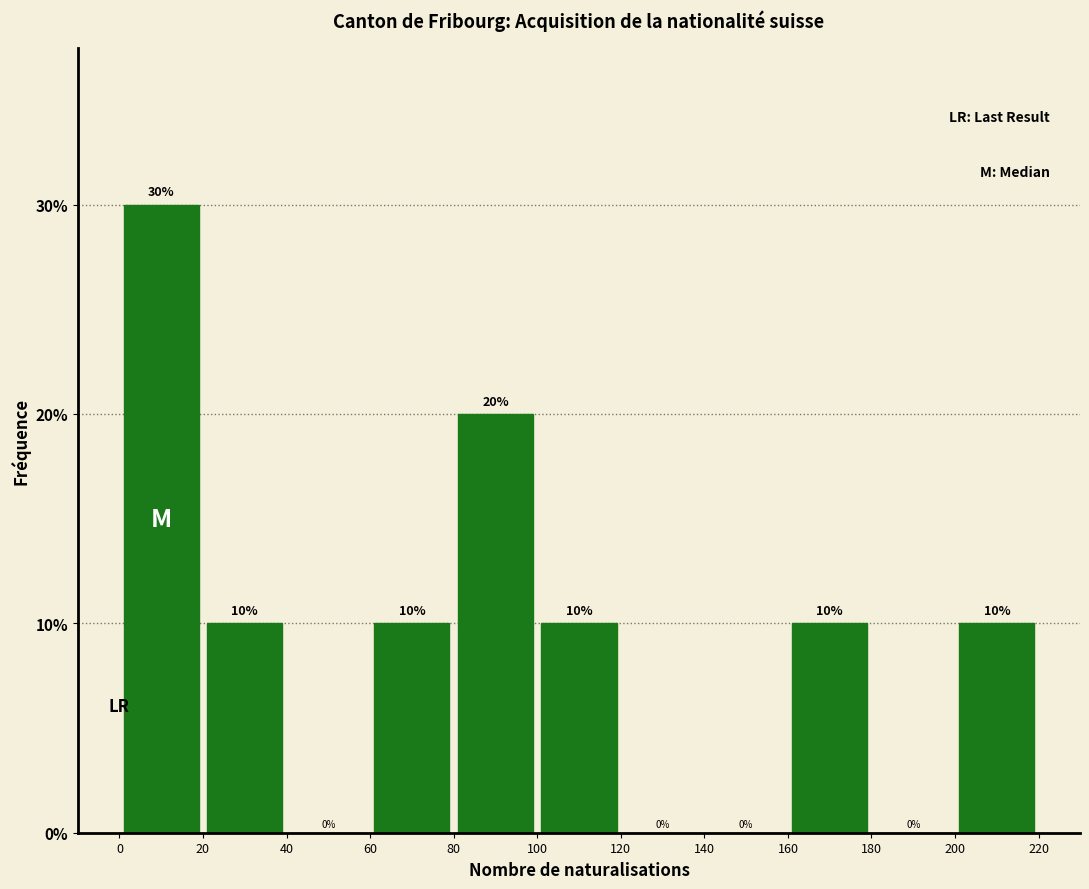

How tall is the bar that spans 100 to 120 on the x-axis?

10